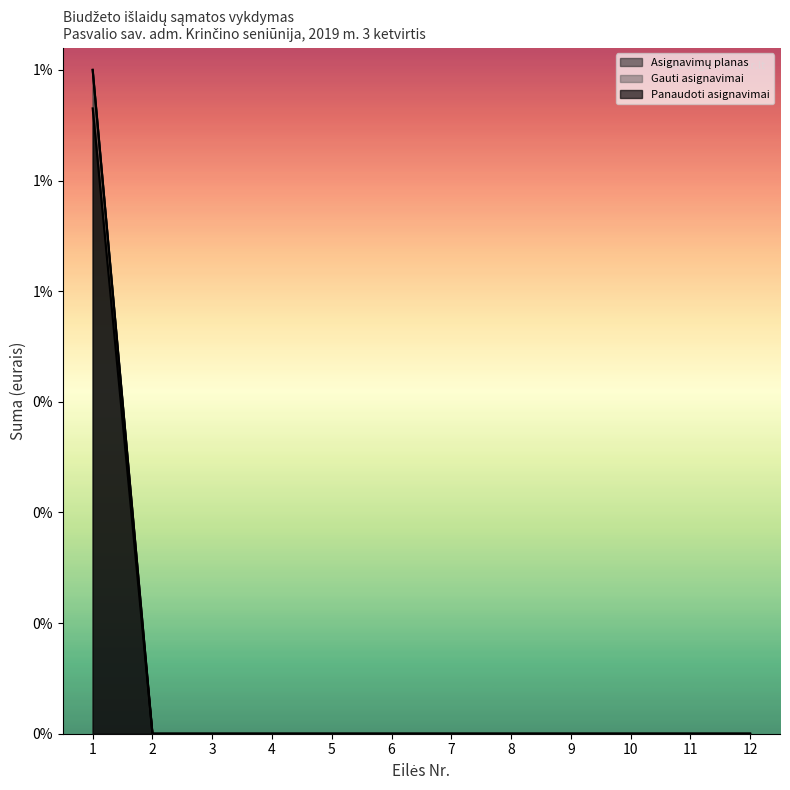

True or false: Panaudoti asignavimai and Gauti asignavimai cross at least once.

False